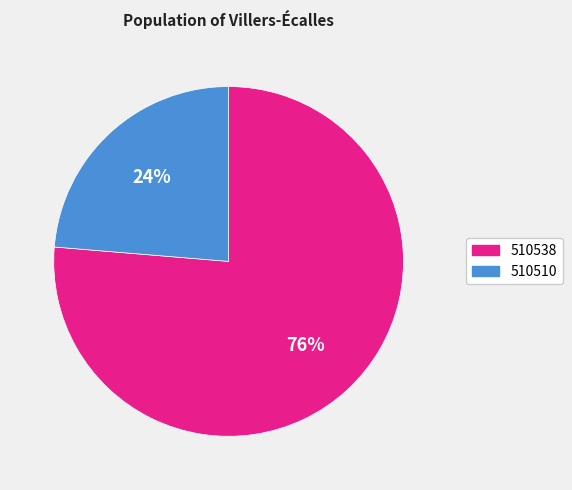

Rank the categories by value from highest to lowest.

510538, 510510